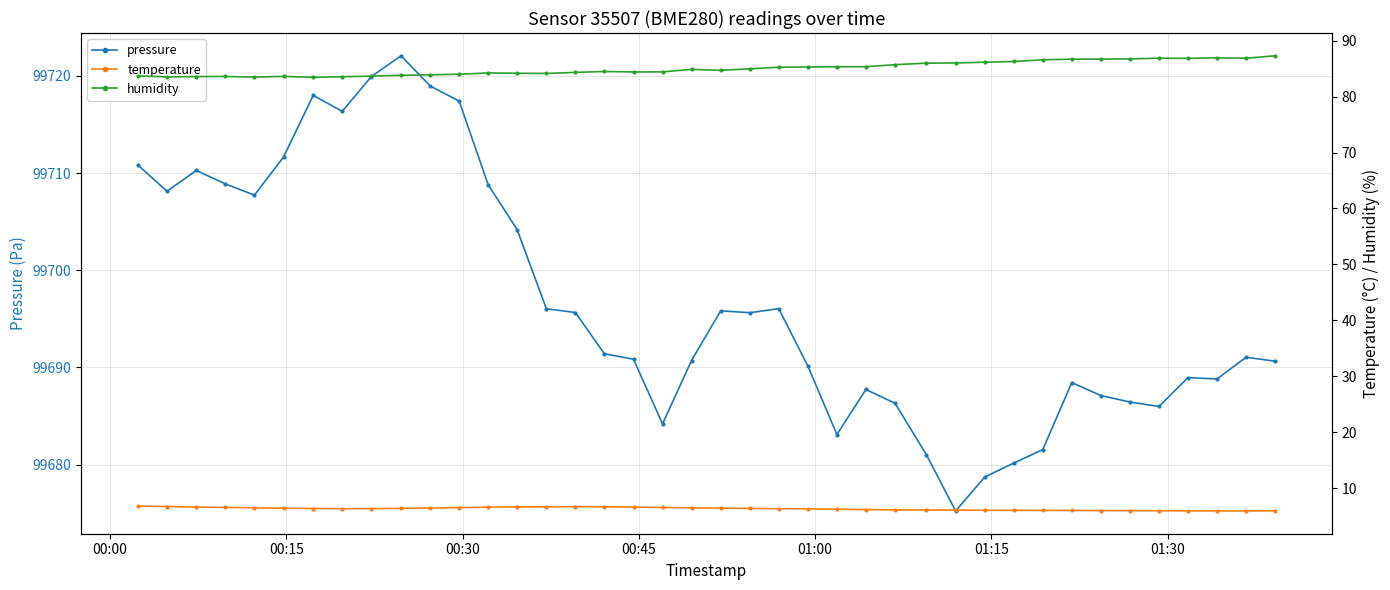

True or false: pressure has more than 2 interior local peaks.

True